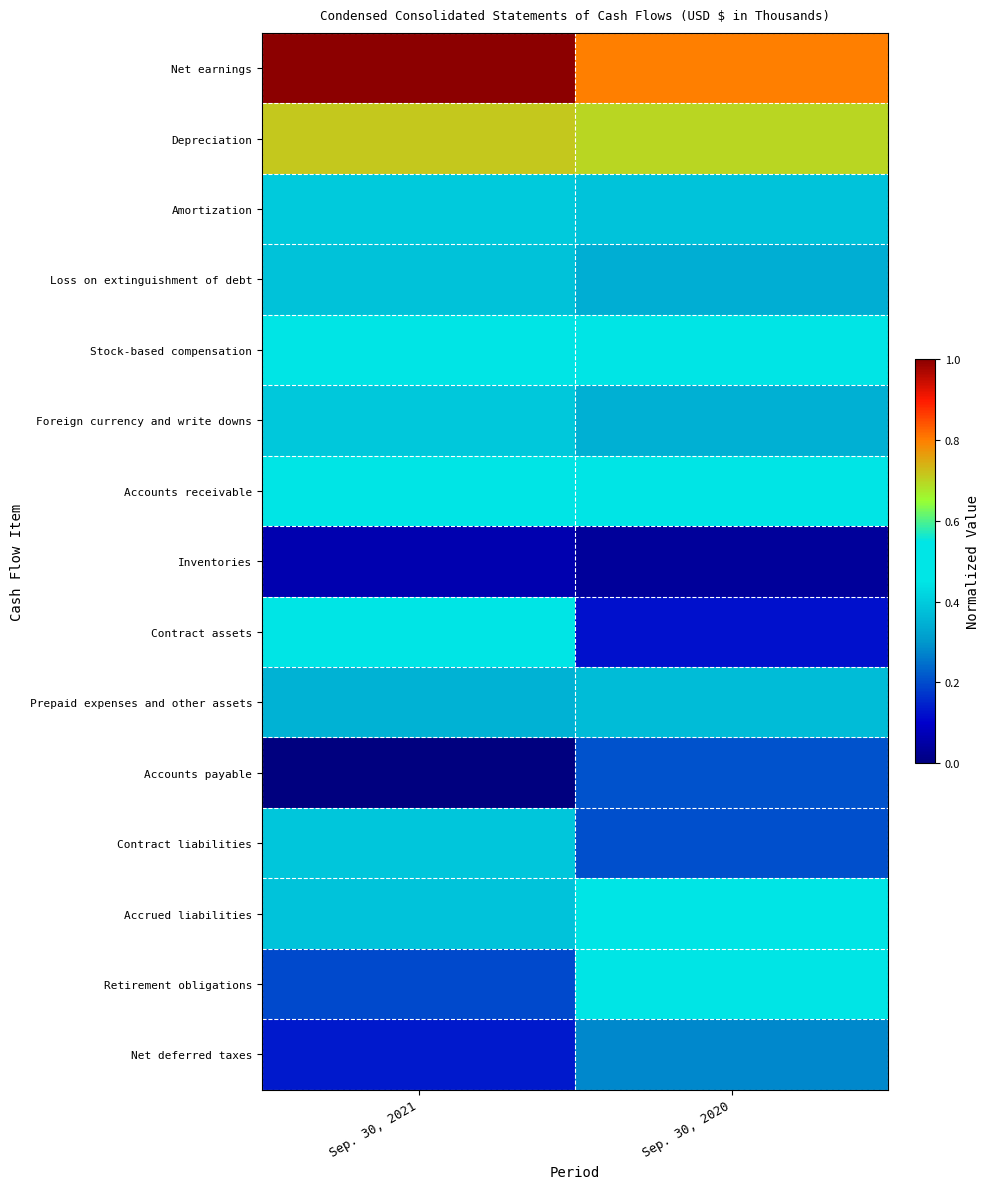

Reading left to right, extract all data points from this chart.

Net earnings: Sep. 30, 2021=1.0	Sep. 30, 2020=0.8
Depreciation: Sep. 30, 2021=0.7	Sep. 30, 2020=0.7
Amortization: Sep. 30, 2021=0.4	Sep. 30, 2020=0.4
Loss on extinguishment of debt: Sep. 30, 2021=0.4	Sep. 30, 2020=0.3
Stock-based compensation: Sep. 30, 2021=0.5	Sep. 30, 2020=0.5
Foreign currency and write downs: Sep. 30, 2021=0.4	Sep. 30, 2020=0.3
Accounts receivable: Sep. 30, 2021=0.5	Sep. 30, 2020=0.5
Inventories: Sep. 30, 2021=0.1	Sep. 30, 2020=0.0
Contract assets: Sep. 30, 2021=0.5	Sep. 30, 2020=0.1
Prepaid expenses and other assets: Sep. 30, 2021=0.3	Sep. 30, 2020=0.4
Accounts payable: Sep. 30, 2021=0.0	Sep. 30, 2020=0.2
Contract liabilities: Sep. 30, 2021=0.4	Sep. 30, 2020=0.2
Accrued liabilities: Sep. 30, 2021=0.4	Sep. 30, 2020=0.5
Retirement obligations: Sep. 30, 2021=0.2	Sep. 30, 2020=0.5
Net deferred taxes: Sep. 30, 2021=0.1	Sep. 30, 2020=0.3